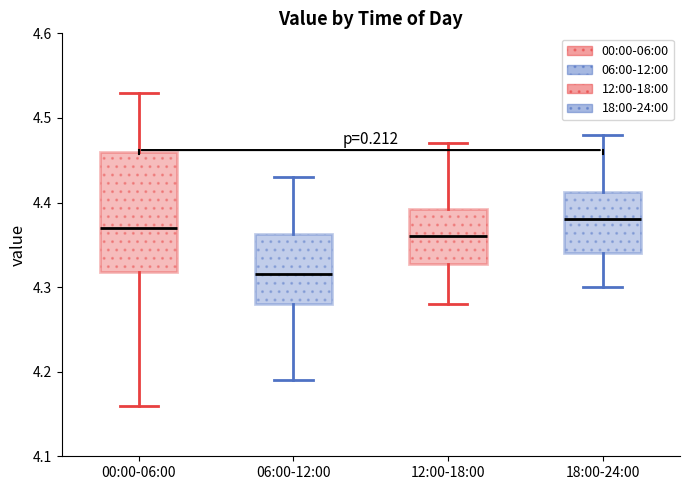

Reading left to right, read every box against the y-axis: the position of its median line, the range the box covers, and the ends of its whiskers. The values are not printed on the chart, so give them approximately, as read against the axis.

00:00-06:00: median 4.37, box 4.32 to 4.46, whiskers 4.16 to 4.53
06:00-12:00: median 4.32, box 4.28 to 4.36, whiskers 4.19 to 4.43
12:00-18:00: median 4.36, box 4.33 to 4.39, whiskers 4.28 to 4.47
18:00-24:00: median 4.38, box 4.34 to 4.41, whiskers 4.30 to 4.48